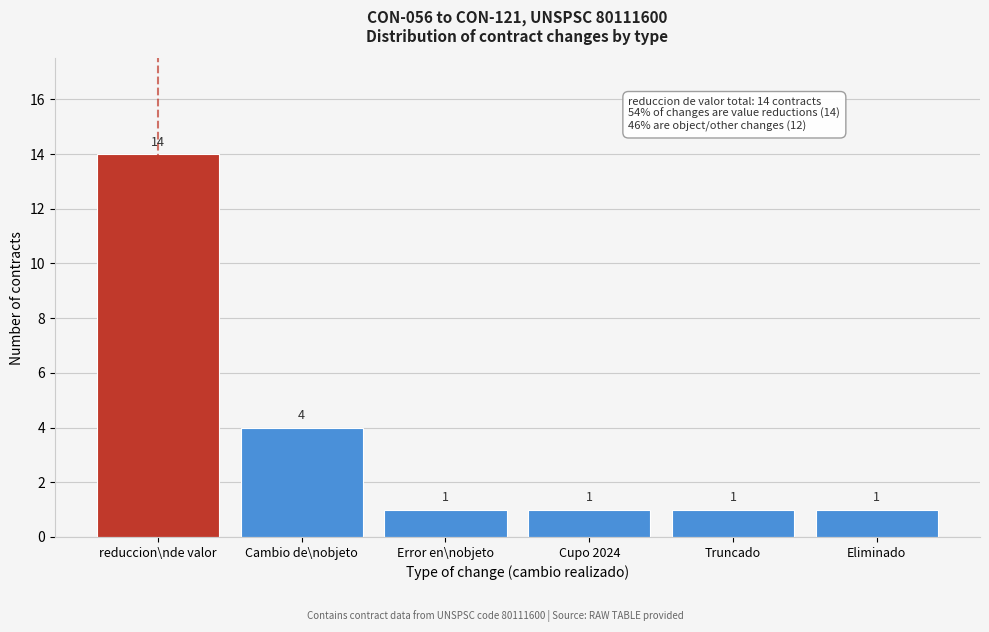

Reading right to left, list all the values displayed in this chart.

Eliminado=1	Truncado=1	Cupo 2024=1	Error en\nobjeto=1	Cambio de\nobjeto=4	reduccion\nde valor=14